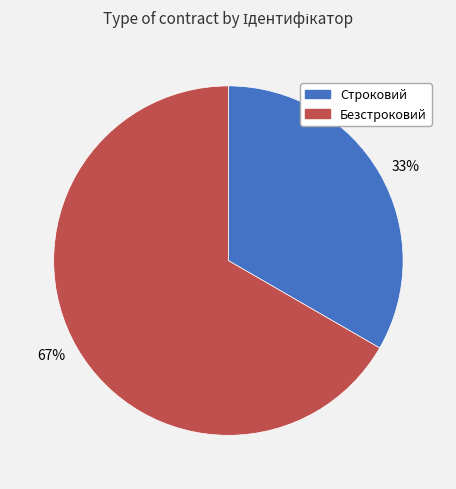

Which slice is the largest?

Безстроковий